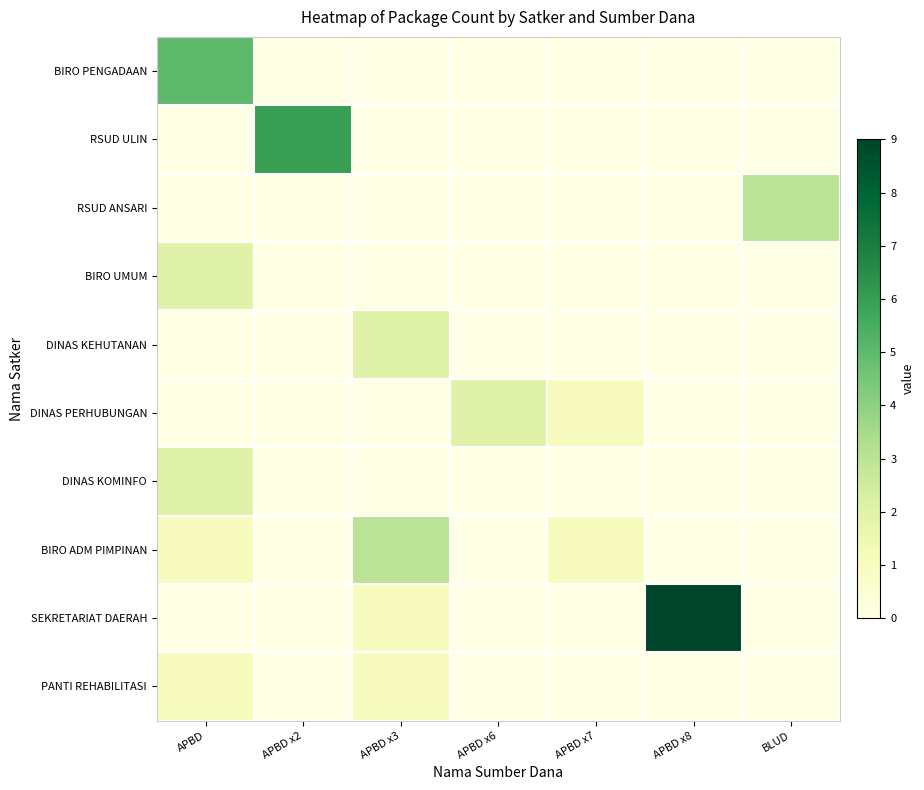

Which has a higher value, BLUD or APBD x3?

BLUD